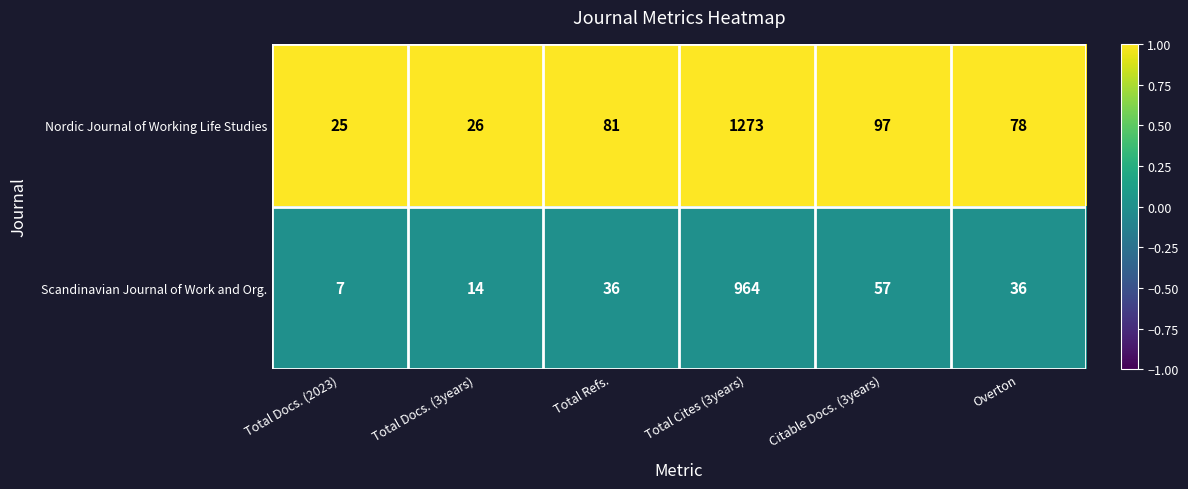

At Citable Docs. (3years), list the series in order from smallest to largest.

Scandinavian Journal of Work and Org., Nordic Journal of Working Life Studies